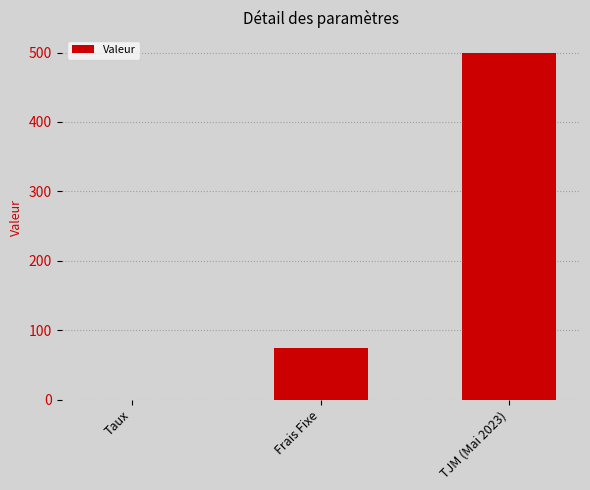

Reading left to right, what are all the values shown in this chart?

Taux=0.1	Frais Fixe=75.0	TJM (Mai 2023)=500.0